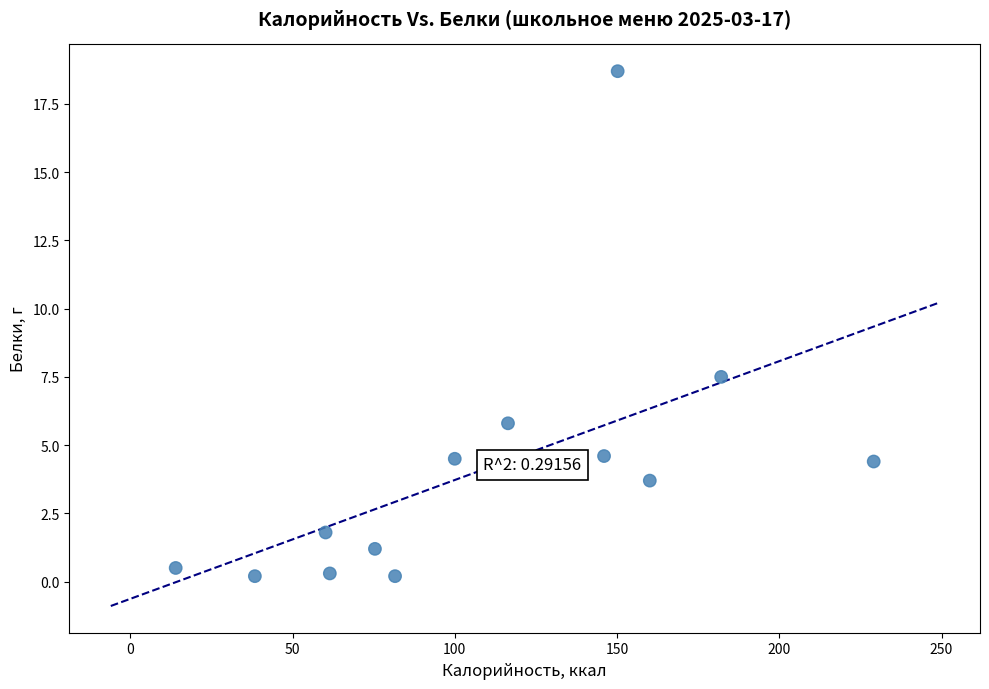

What is the range of Y values (max minus min)?

18.5